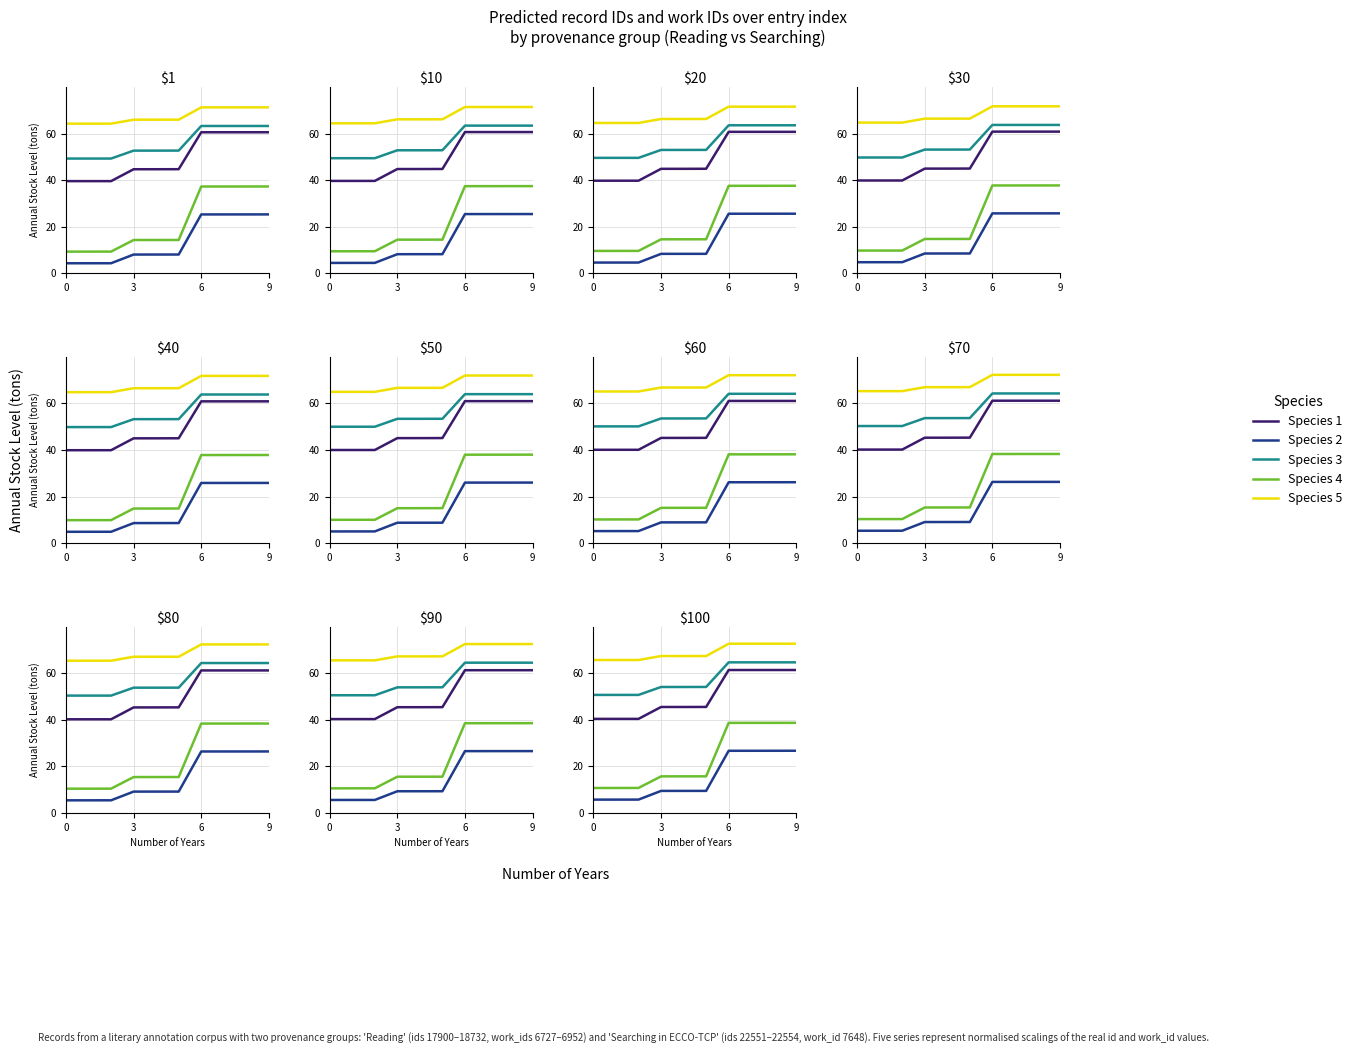

List the series in order of their peak value, highest first.

Species 5, Species 3, Species 1, Species 4, Species 2